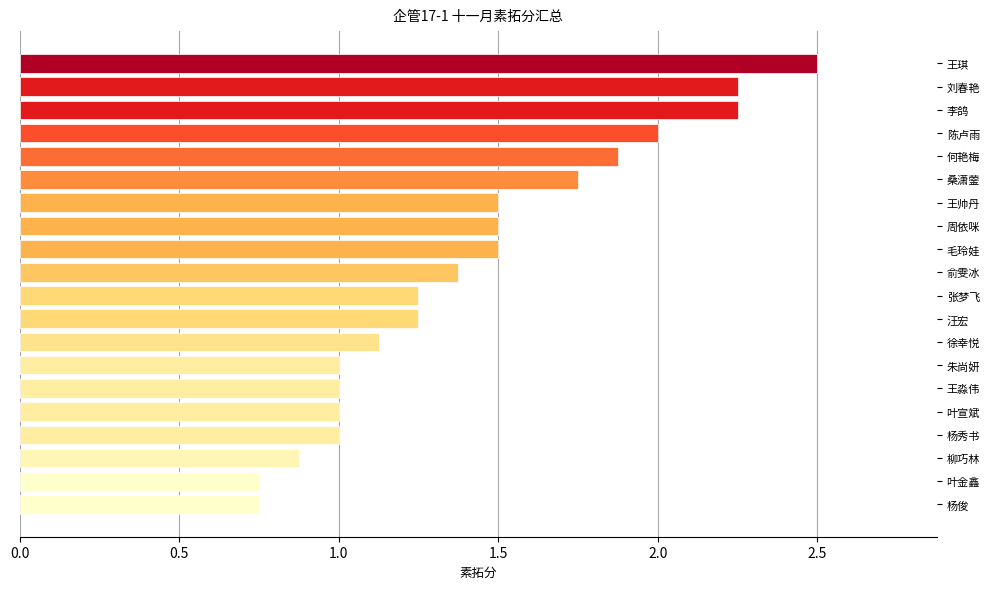

What is the difference between the values at 俞雯冰 and 杨俊?

0.6